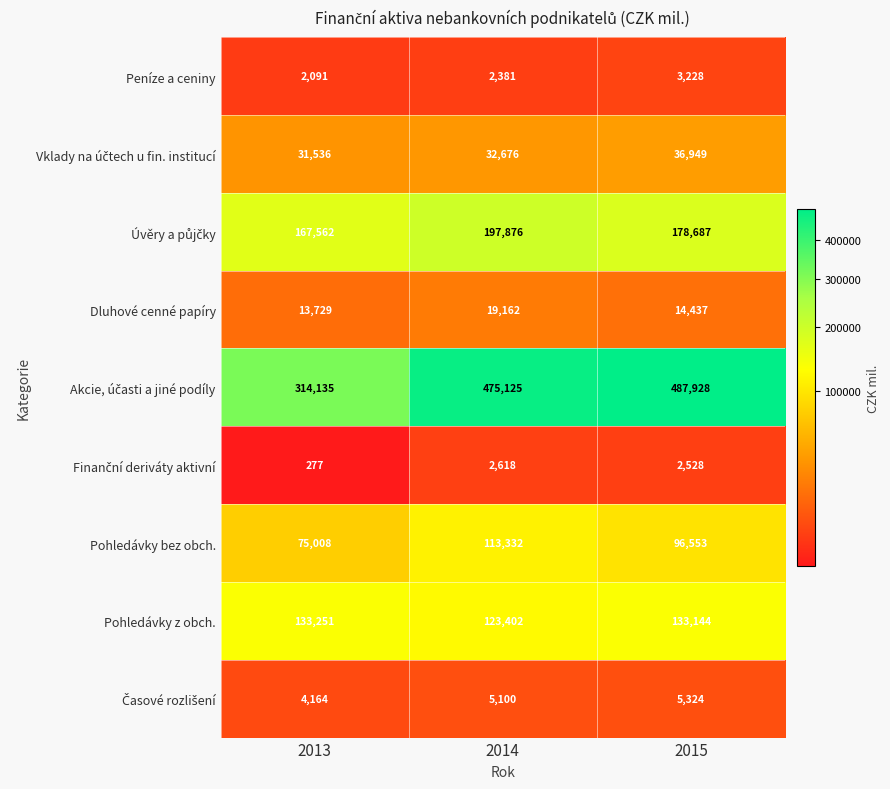

True or false: Peníze a ceniny has a value of 3335 at 2013.

False